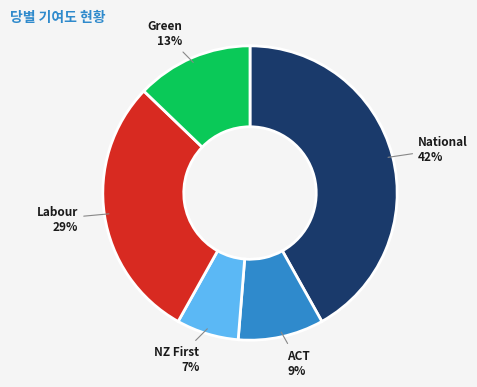

How many slices are in this pie chart?

5